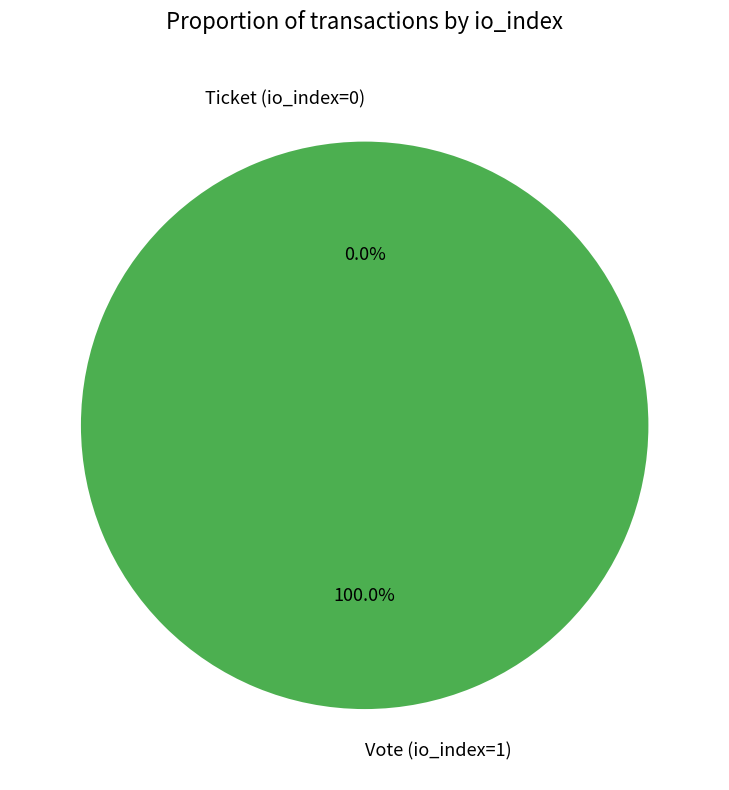

Which slice represents more than half of the pie?

Vote (io_index=1)